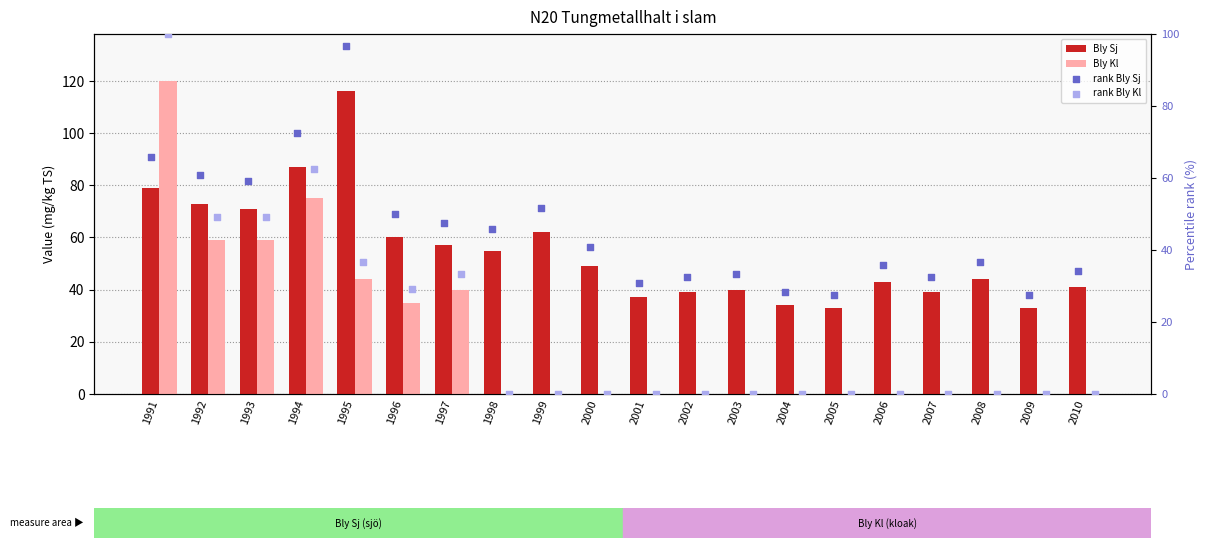

At which category is the sum across all series the highest?

1991